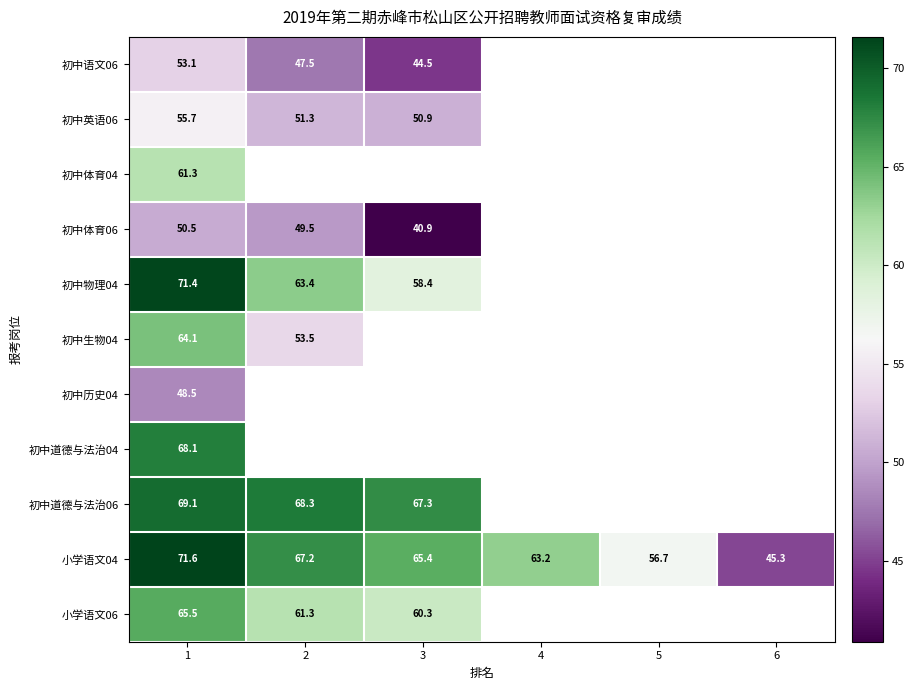

The 初中体育06 series shows 18.5 at 2. True or false?

False